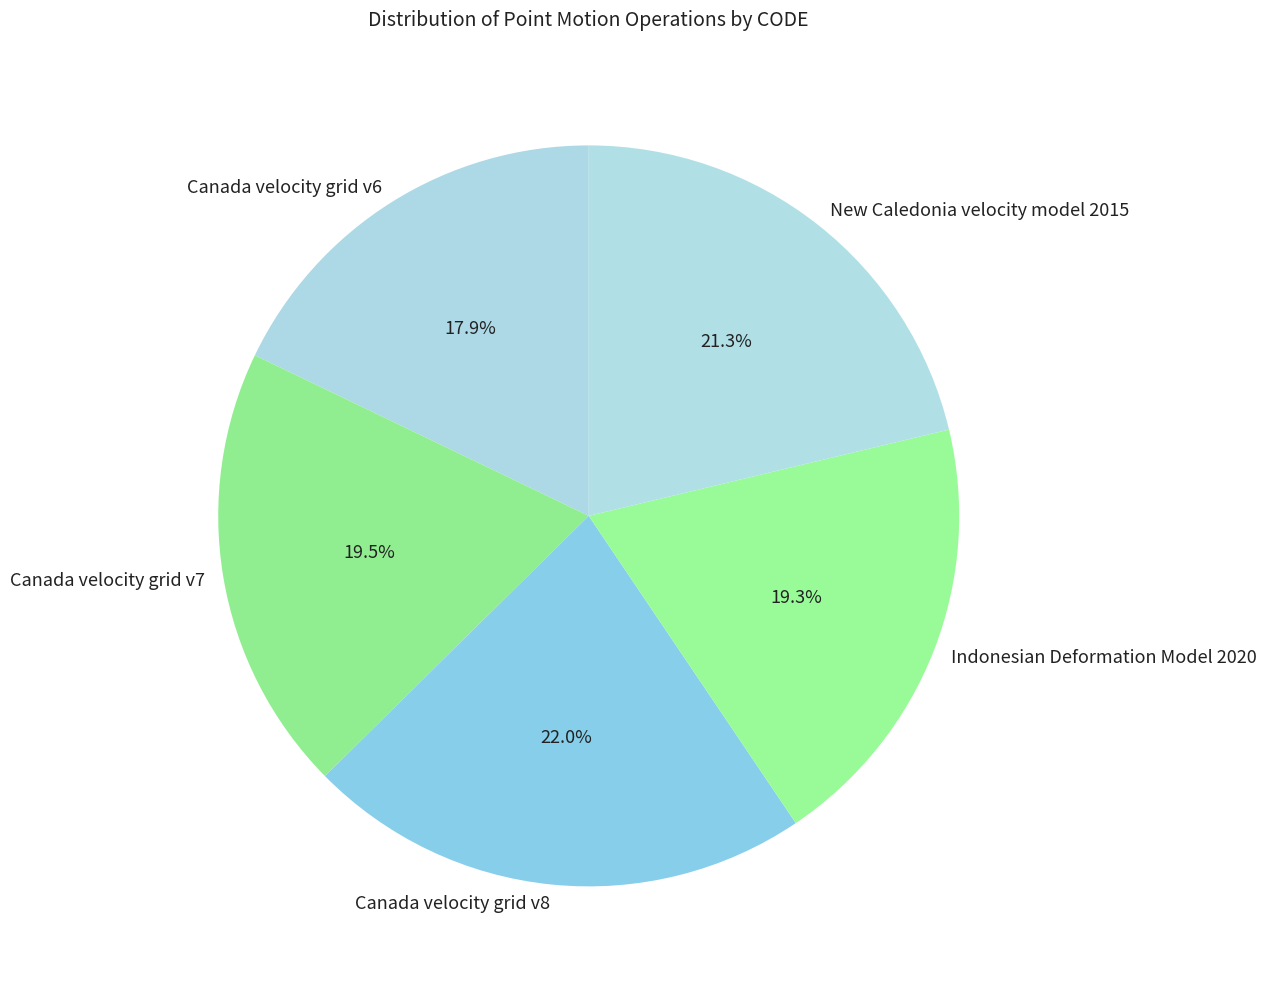

Which slice is the smallest?

Canada velocity grid v6